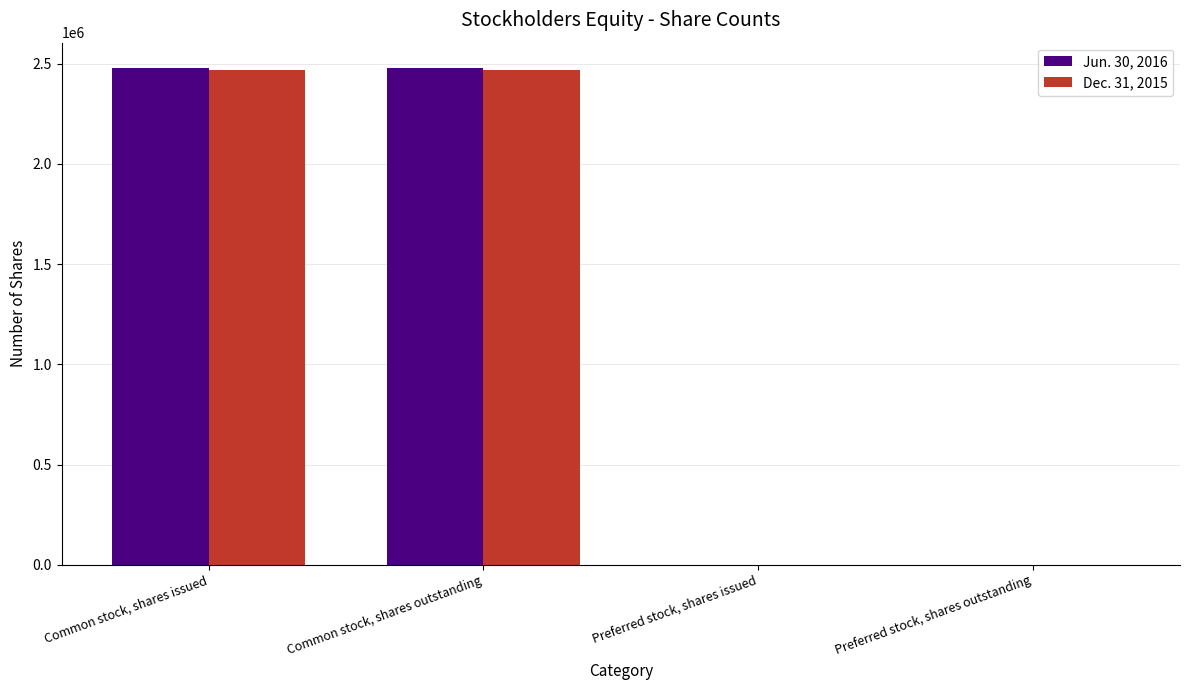

True or false: Jun. 30, 2016 has a value of -1002124 at Preferred stock, shares issued.

False